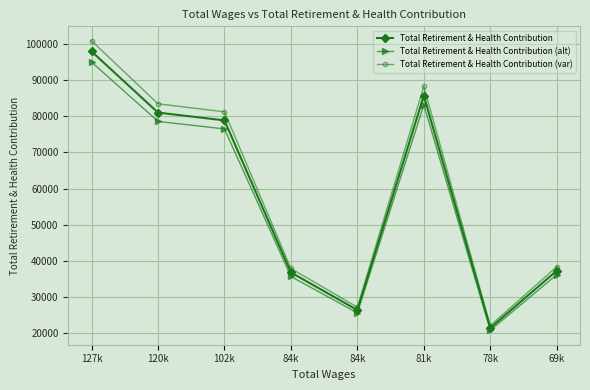

True or false: Total Retirement & Health Contribution (alt) has a value of 83121.2 at 81k.

True